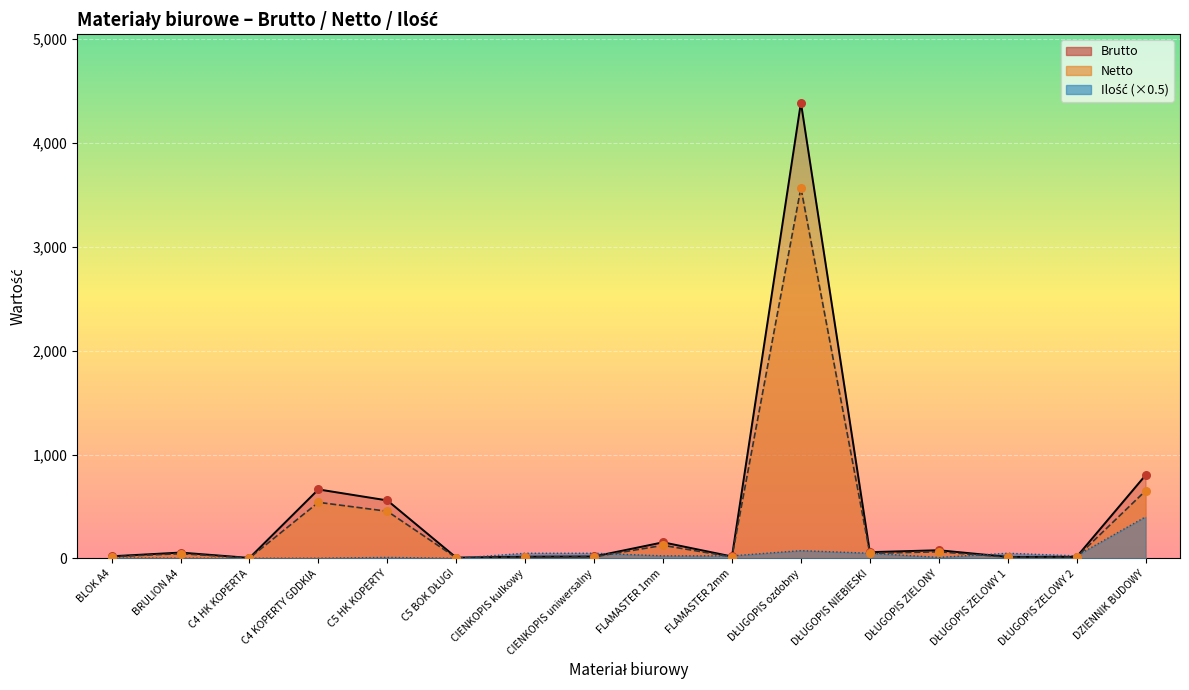

At how many categories does at least one series exceed 4333?

1